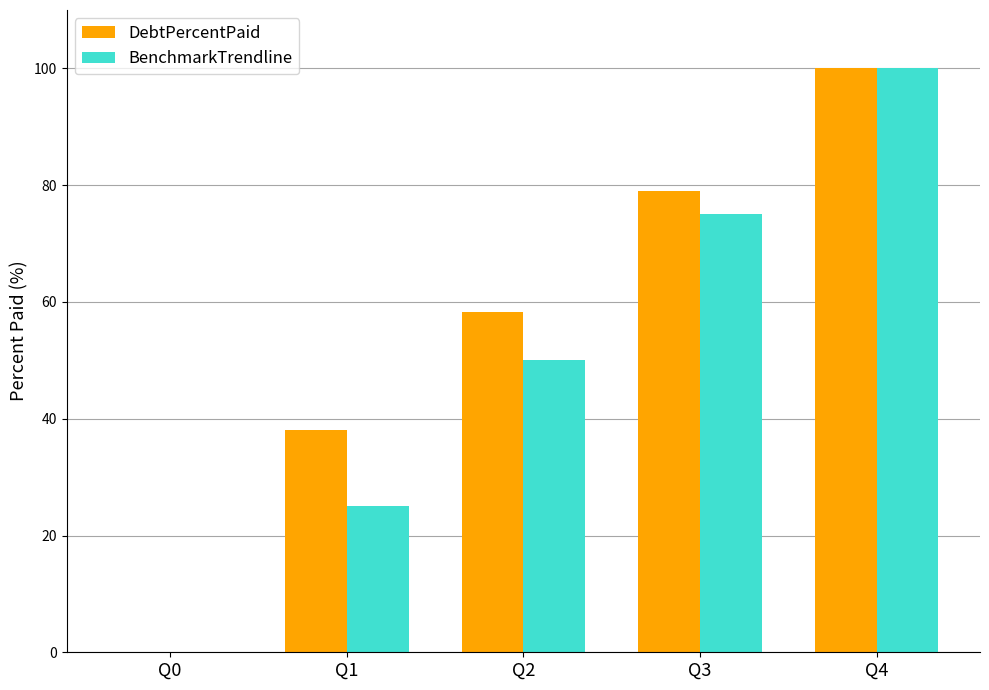

The BenchmarkTrendline series shows 112.4 at Q3. True or false?

False